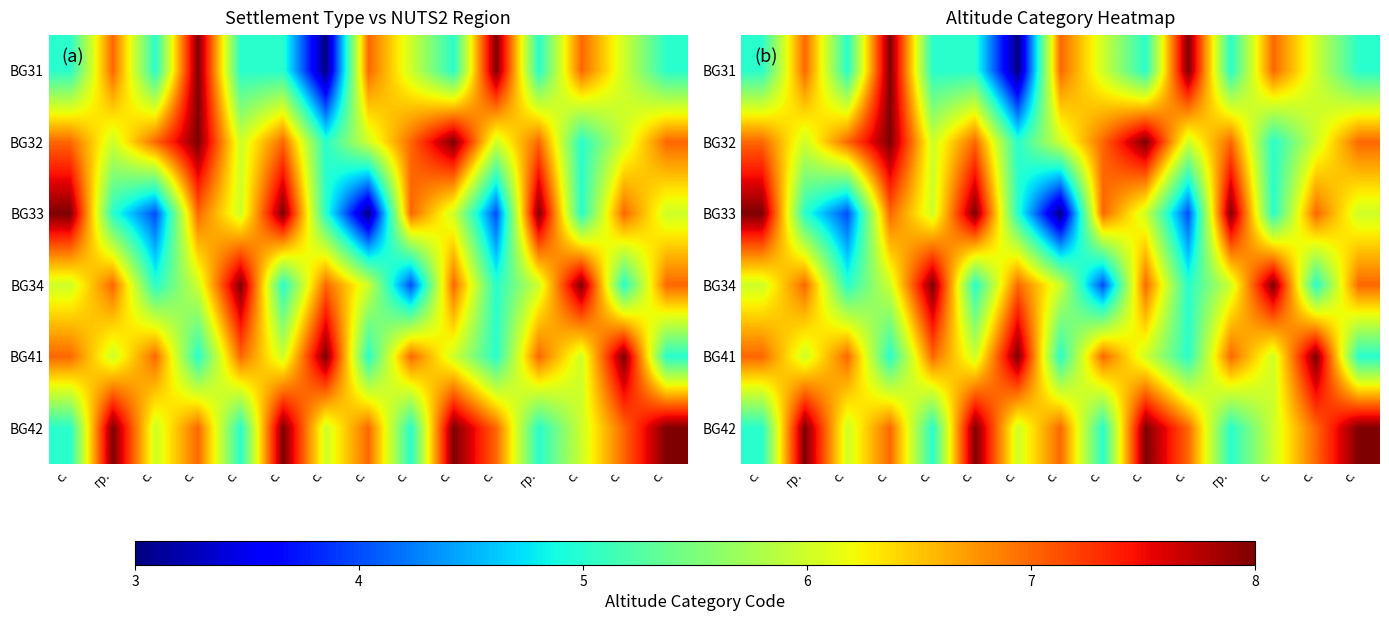

What is the difference between the highest and lowest values at с.?

3